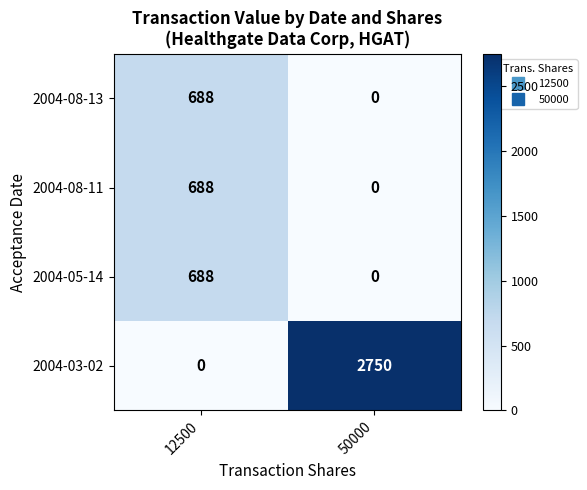

How many values in 2004-08-13 are above zero?

1